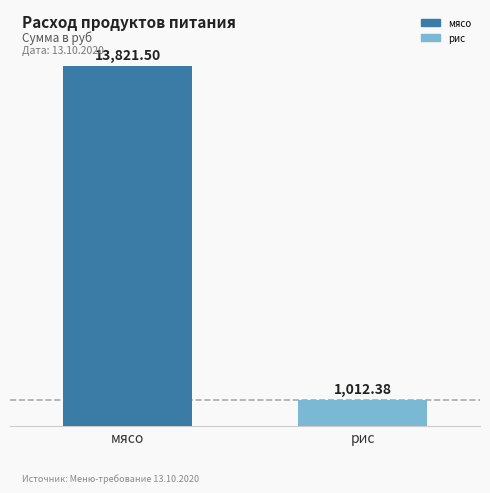

Which series has the widest spread of values?

мясо